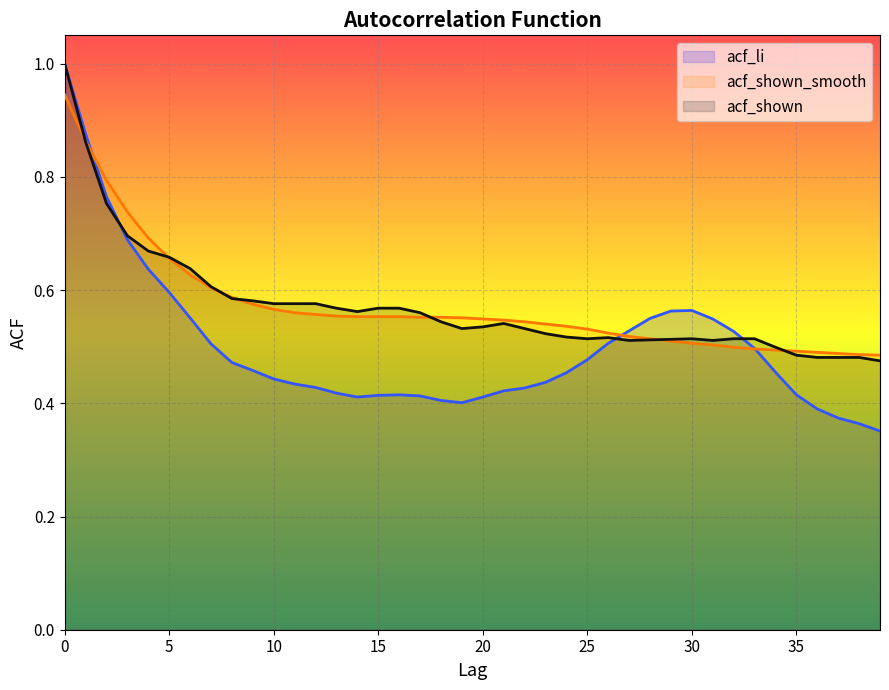

List the labels in order of acf_shown_smooth value, largest first.

0, 1, 2, 3, 4, 5, 6, 7, 8, 9, 10, 11, 12, 13, 14, 15, 16, 17, 18, 19, 20, 21, 22, 23, 24, 25, 26, 27, 28, 29, 30, 31, 32, 33, 34, 35, 36, 37, 38, 39